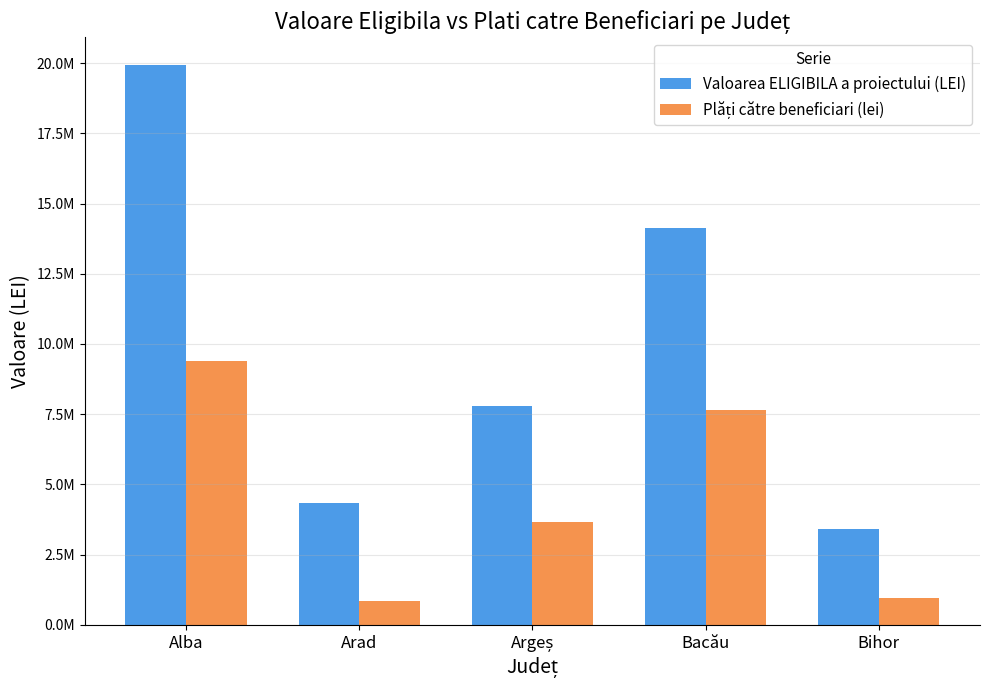

How many bars are there in each group?

2